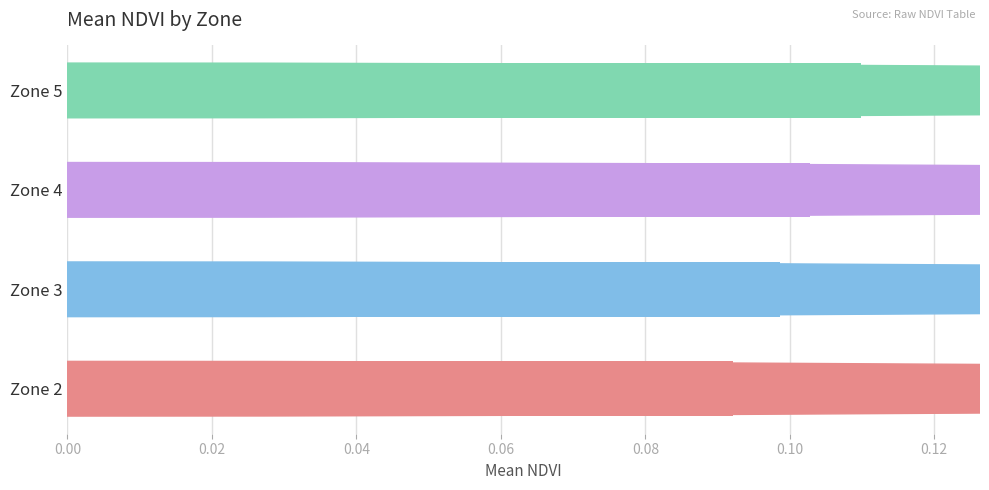

Between Zone 2 and Zone 5, which is larger?

Zone 5